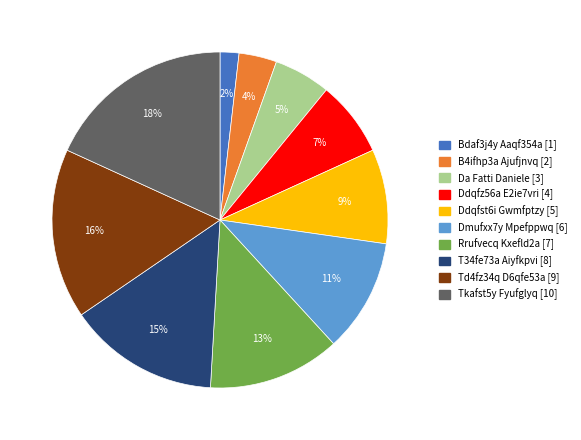

Which category has the smallest portion of the pie?

Bdaf3j4y Aaqf354a